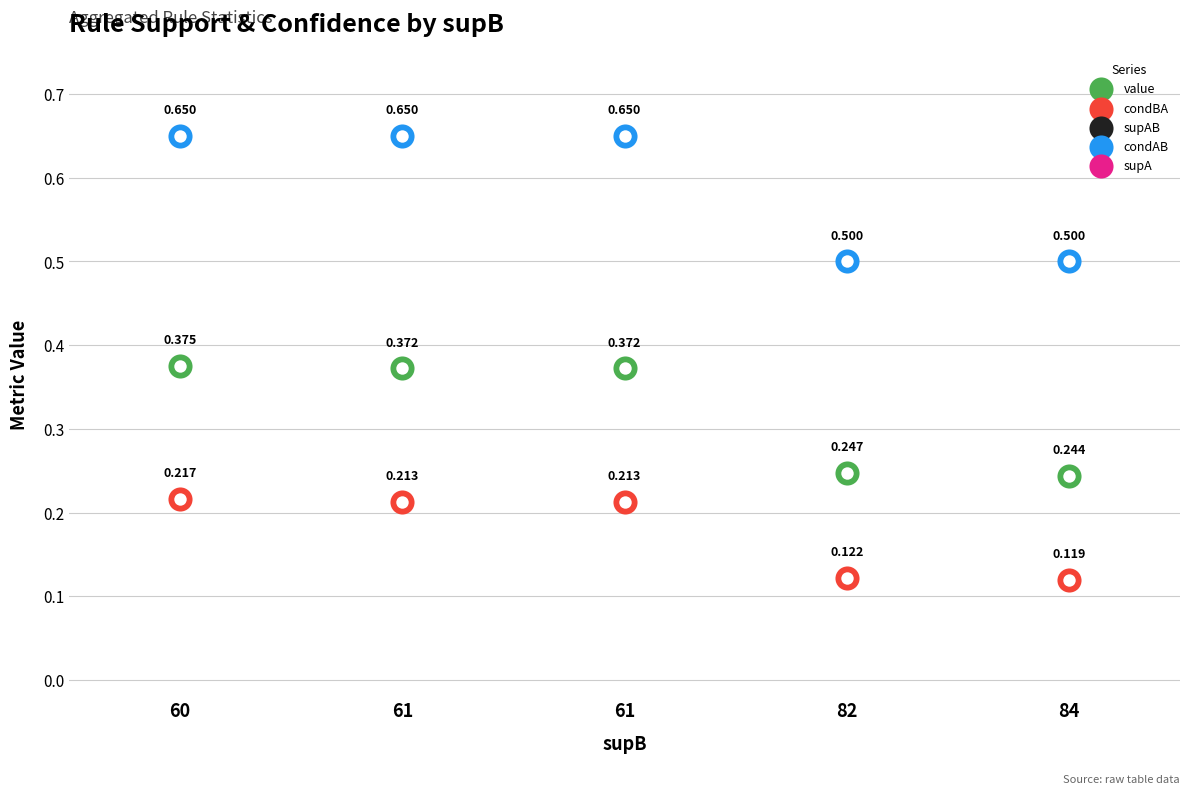

At which category is the sum across all series the highest?

60